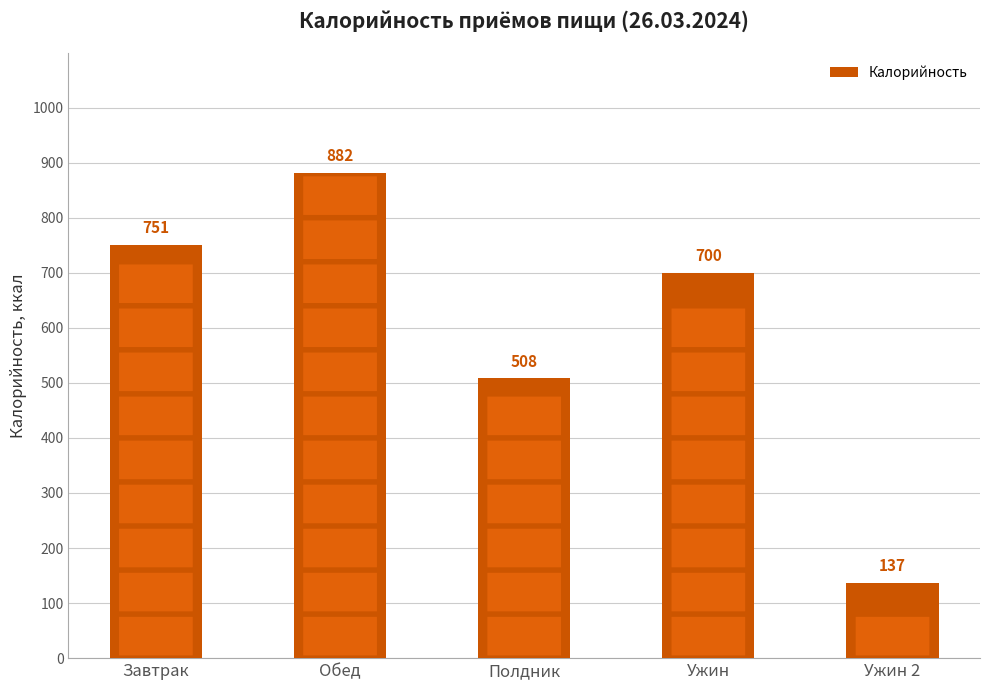

True or false: the data shows 186 at Ужин.

False